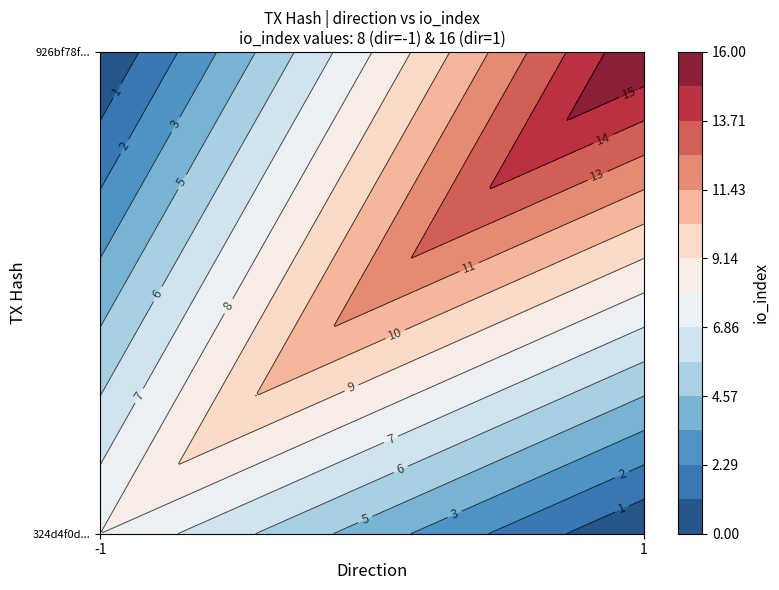

Reading left to right, extract all data points from this chart.

324d4f0d872d461c60b831e6422525f1bab4ed4: -1	8
926bf78fca2869579f76c0fe997818f24eb5f3a: 1	16